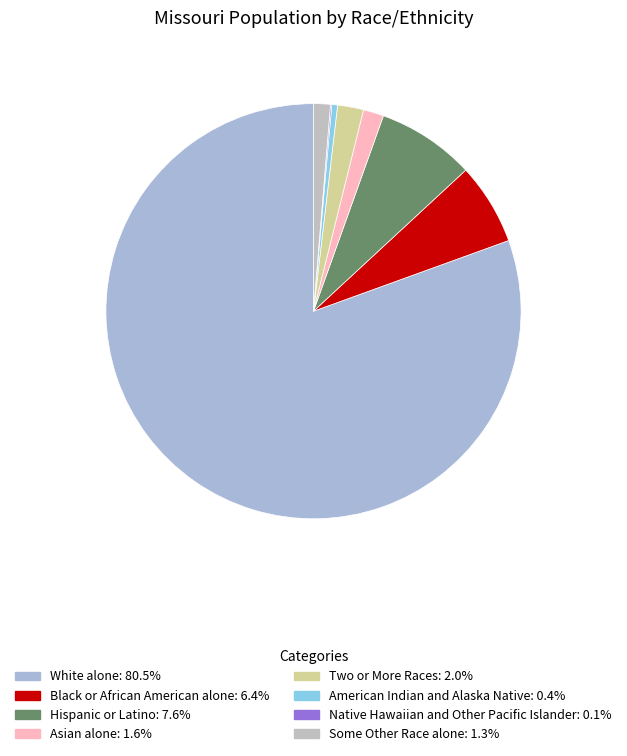

What is the largest slice in the pie chart?

White alone